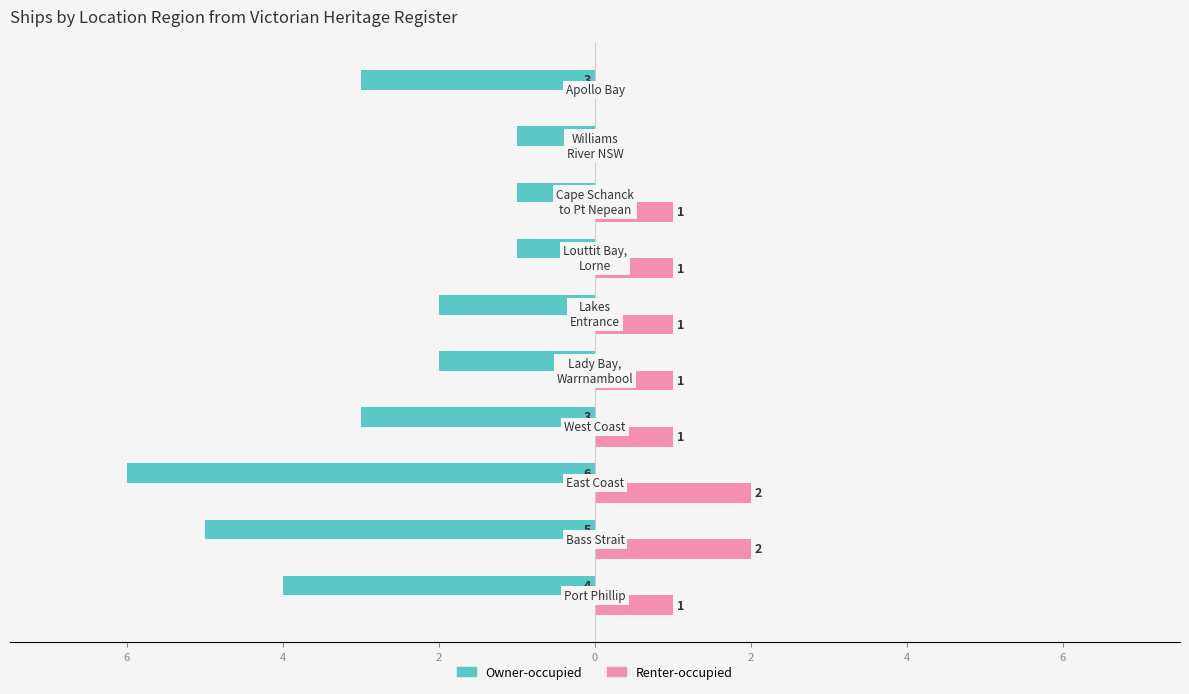

What are all the series names shown in the legend?

Owner-occupied, Renter-occupied